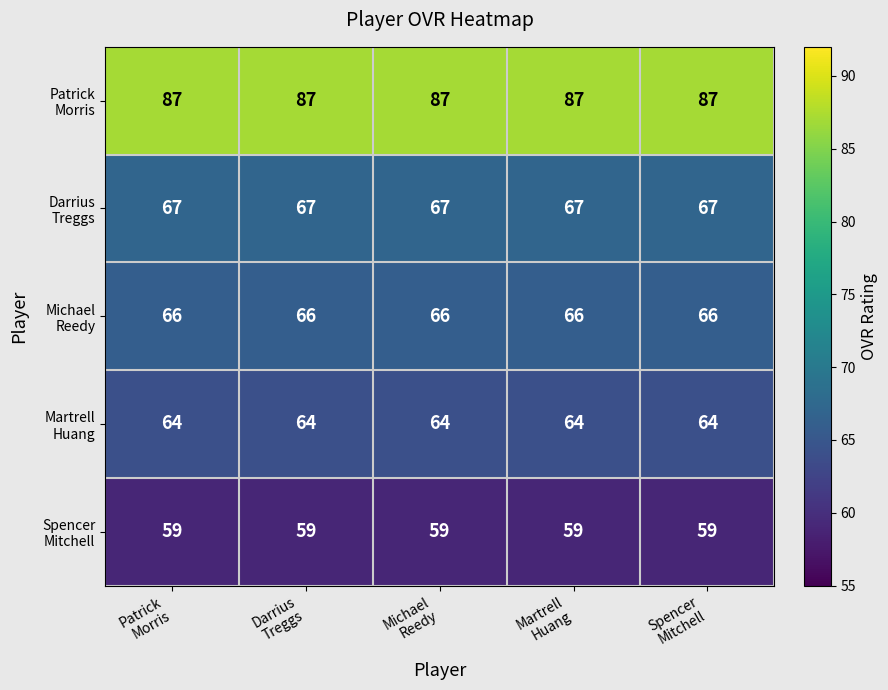

At how many categories does at least one series exceed 64?

5